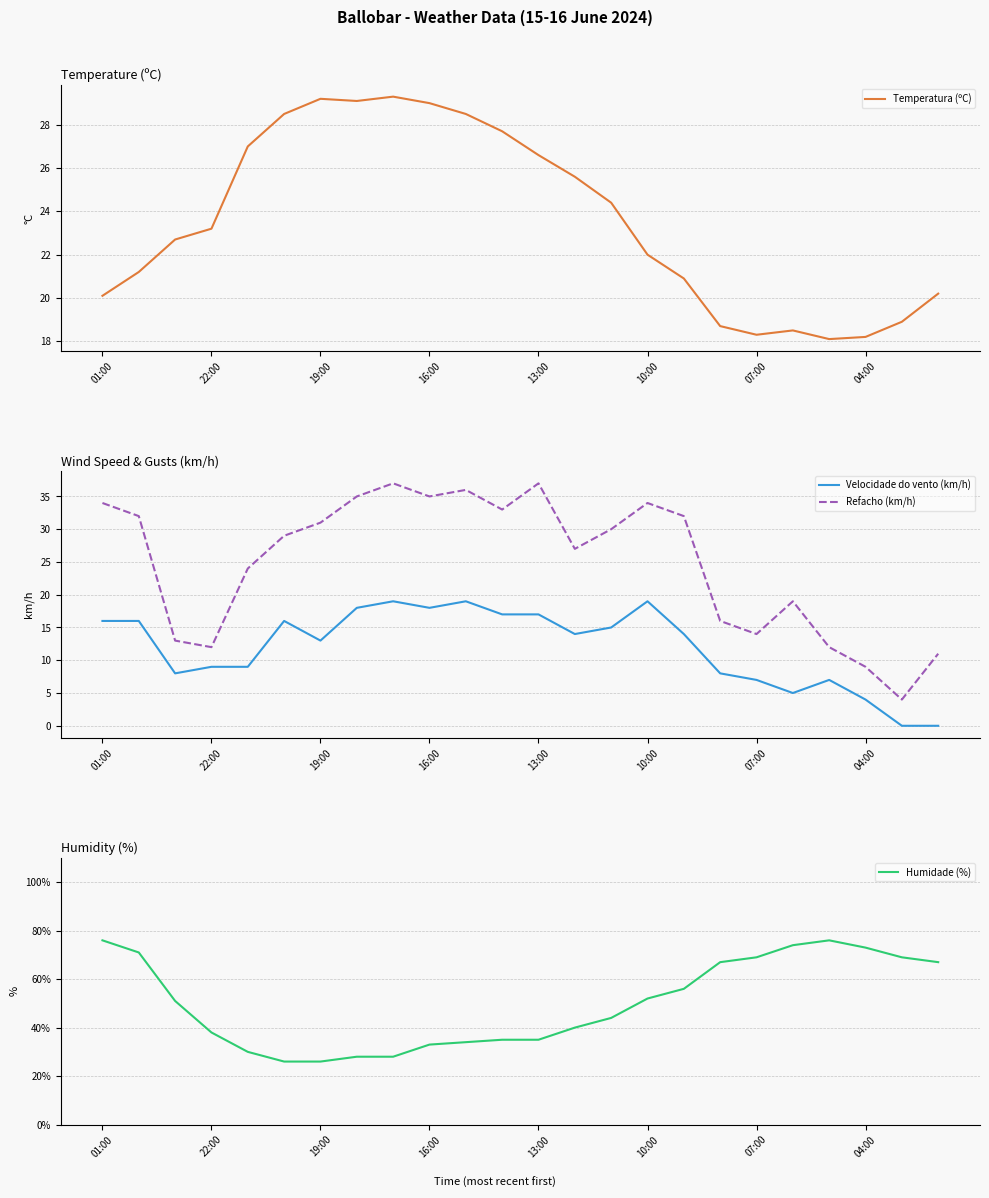

At which category does the chart reach its peak across all series?

01:00